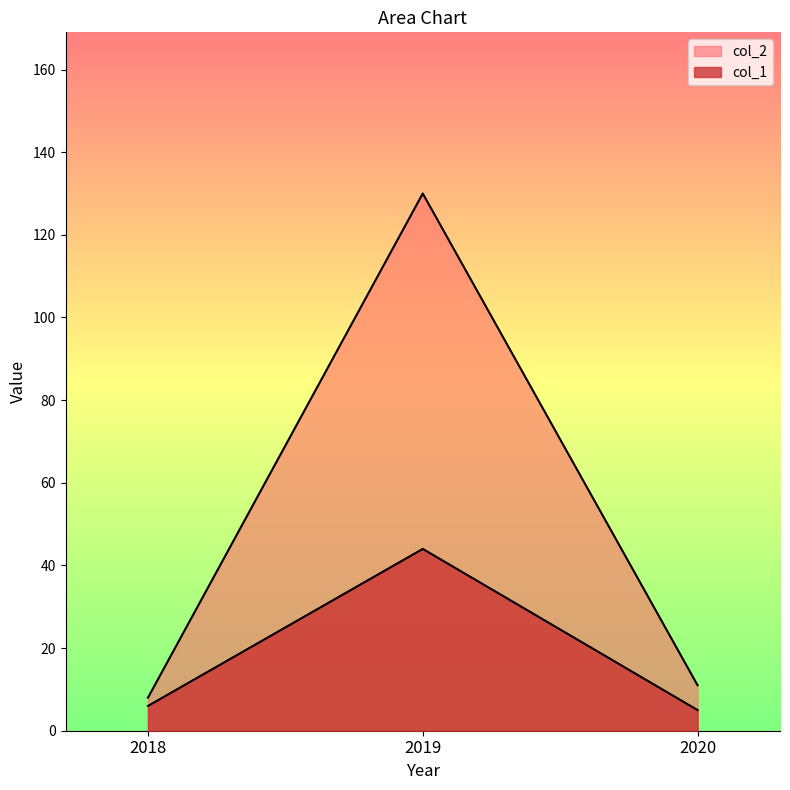

True or false: col_2 has a value of 12 at 2018.

False